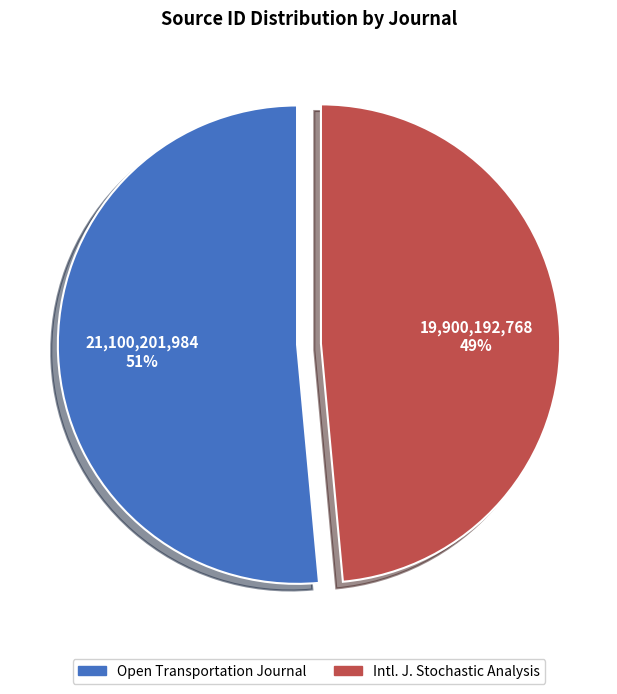

To the nearest percent, what is the average slice percentage?

50%